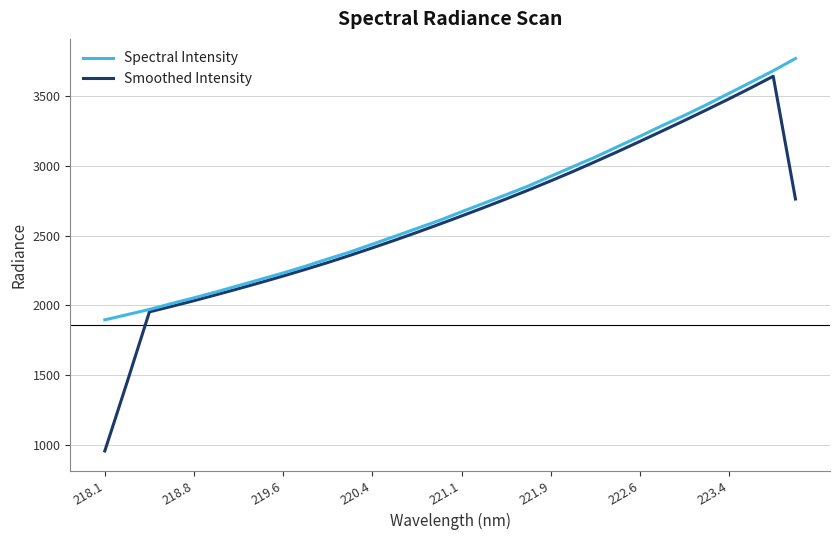

What is the highest value of the Smoothed Intensity series?

3641.5